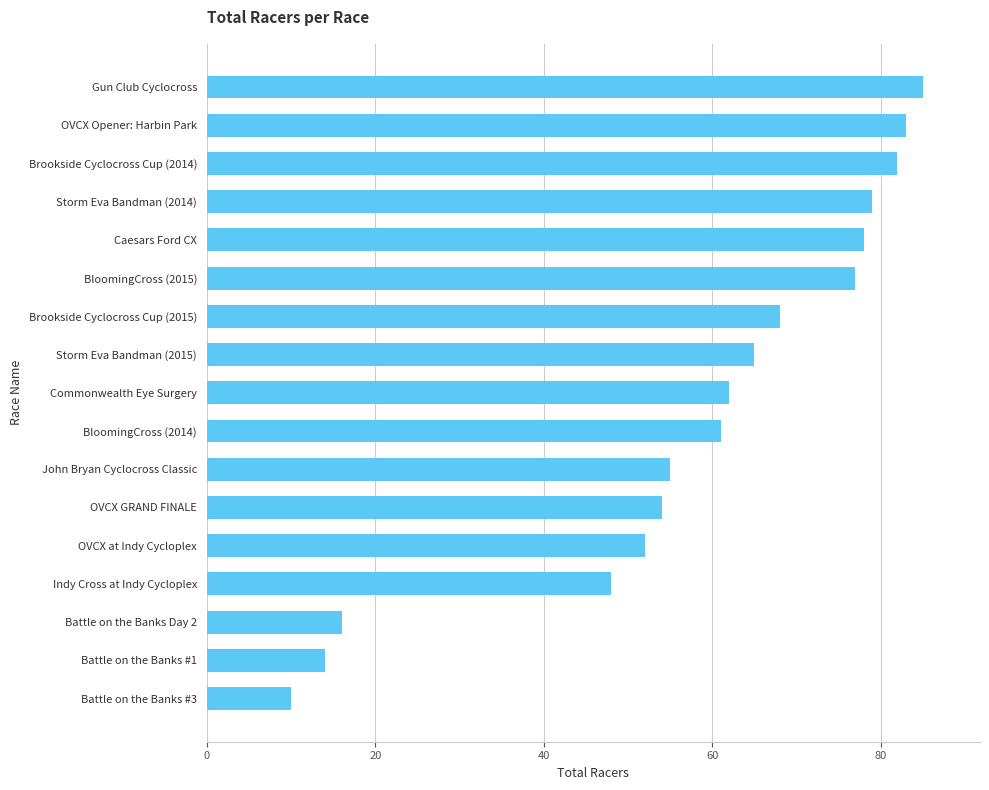

Approximately how many times larger is the value at OVCX Opener: Harbin Park compared to John Bryan Cyclocross Classic?

1.5